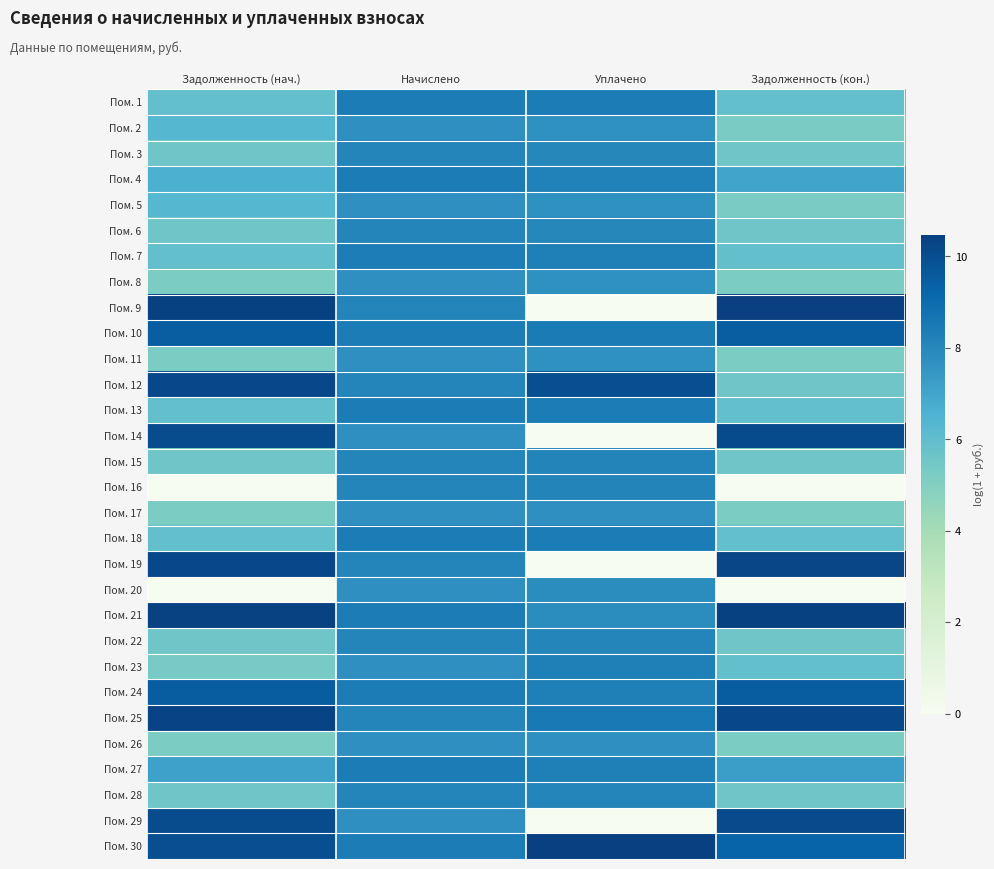

Reading left to right, list all the values displayed in this chart.

Пом. 1: Задолженность (нач.)=5.9	Начислено=8.4	Уплачено=8.4	Задолженность (кон.)=5.9
Пом. 2: Задолженность (нач.)=6.3	Начислено=7.7	Уплачено=7.7	Задолженность (кон.)=5.2
Пом. 3: Задолженность (нач.)=5.6	Начислено=8.1	Уплачено=8.0	Задолженность (кон.)=5.6
Пом. 4: Задолженность (нач.)=6.6	Начислено=8.4	Уплачено=8.2	Задолженность (кон.)=7.0
Пом. 5: Задолженность (нач.)=6.3	Начислено=7.7	Уплачено=7.7	Задолженность (кон.)=5.3
Пом. 6: Задолженность (нач.)=5.6	Начислено=8.1	Уплачено=8.0	Задолженность (кон.)=5.6
Пом. 7: Задолженность (нач.)=5.9	Начислено=8.4	Уплачено=8.3	Задолженность (кон.)=5.9
Пом. 8: Задолженность (нач.)=5.2	Начислено=7.7	Уплачено=7.7	Задолженность (кон.)=5.2
Пом. 9: Задолженность (нач.)=10.4	Начислено=8.1	Уплачено=0.0	Задолженность (кон.)=10.5
Пом. 10: Задолженность (нач.)=9.5	Начислено=8.4	Уплачено=8.5	Задолженность (кон.)=9.5
Пом. 11: Задолженность (нач.)=5.2	Начислено=7.7	Уплачено=7.7	Задолженность (кон.)=5.2
Пом. 12: Задолженность (нач.)=10.2	Начислено=8.1	Уплачено=10.0	Задолженность (кон.)=5.6
Пом. 13: Задолженность (нач.)=5.9	Начислено=8.4	Уплачено=8.4	Задолженность (кон.)=5.9
Пом. 14: Задолженность (нач.)=10.0	Начислено=7.7	Уплачено=0.0	Задолженность (кон.)=10.1
Пом. 15: Задолженность (нач.)=5.6	Начислено=8.1	Уплачено=8.1	Задолженность (кон.)=5.6
Пом. 16: Задолженность (нач.)=0.0	Начислено=8.1	Уплачено=8.1	Задолженность (кон.)=0.0
Пом. 17: Задолженность (нач.)=5.2	Начислено=7.7	Уплачено=7.7	Задолженность (кон.)=5.2
Пом. 18: Задолженность (нач.)=5.9	Начислено=8.4	Уплачено=8.4	Задолженность (кон.)=5.9
Пом. 19: Задолженность (нач.)=10.2	Начислено=8.1	Уплачено=0.0	Задолженность (кон.)=10.2
Пом. 20: Задолженность (нач.)=0.0	Начислено=7.7	Уплачено=7.8	Задолженность (кон.)=0.0
Пом. 21: Задолженность (нач.)=10.4	Начислено=8.4	Уплачено=7.8	Задолженность (кон.)=10.4
Пом. 22: Задолженность (нач.)=5.6	Начислено=8.1	Уплачено=8.1	Задолженность (кон.)=5.6
Пом. 23: Задолженность (нач.)=5.3	Начислено=7.7	Уплачено=8.3	Задолженность (кон.)=5.9
Пом. 24: Задолженность (нач.)=9.5	Начислено=8.4	Уплачено=8.3	Задолженность (кон.)=9.5
Пом. 25: Задолженность (нач.)=10.3	Начислено=8.1	Уплачено=8.5	Задолженность (кон.)=10.2
Пом. 26: Задолженность (нач.)=5.2	Начислено=7.7	Уплачено=7.7	Задолженность (кон.)=5.2
Пом. 27: Задолженность (нач.)=7.1	Начислено=8.4	Уплачено=8.3	Задолженность (кон.)=7.2
Пом. 28: Задолженность (нач.)=5.6	Начислено=8.1	Уплачено=8.1	Задолженность (кон.)=5.6
Пом. 29: Задолженность (нач.)=10.1	Начислено=7.7	Уплачено=0.0	Задолженность (кон.)=10.1
Пом. 30: Задолженность (нач.)=10.0	Начислено=8.4	Уплачено=10.5	Задолженность (кон.)=9.3